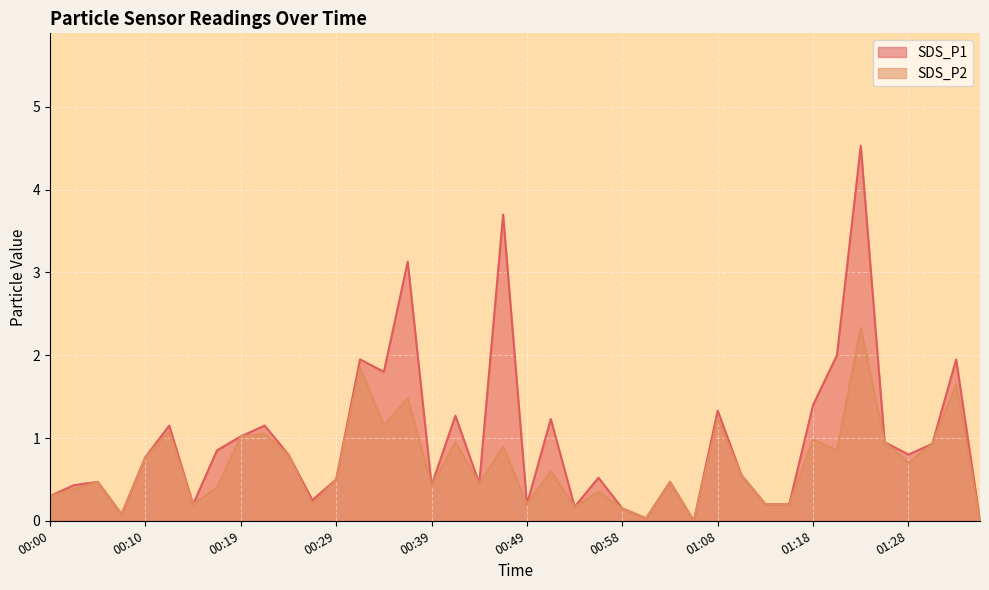

What is the total value across all series at 00:17?

1.2